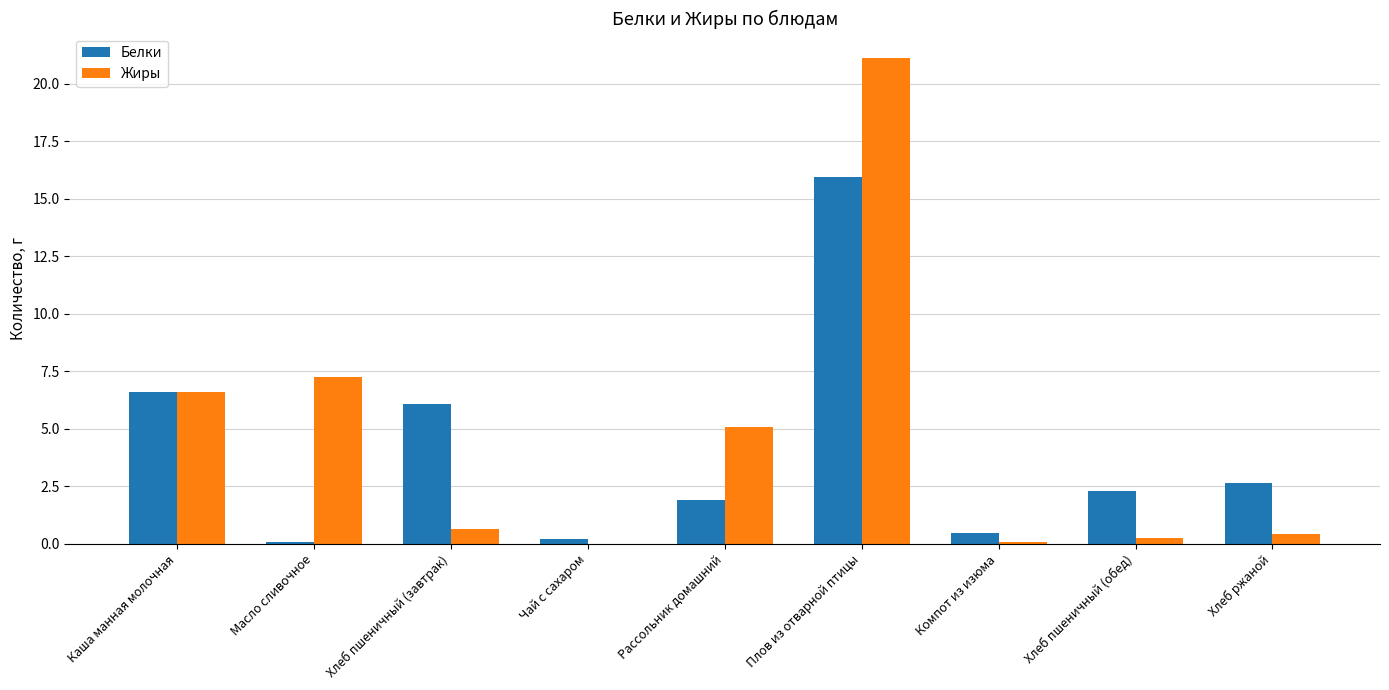

How many data points in Белки are above 2?

5